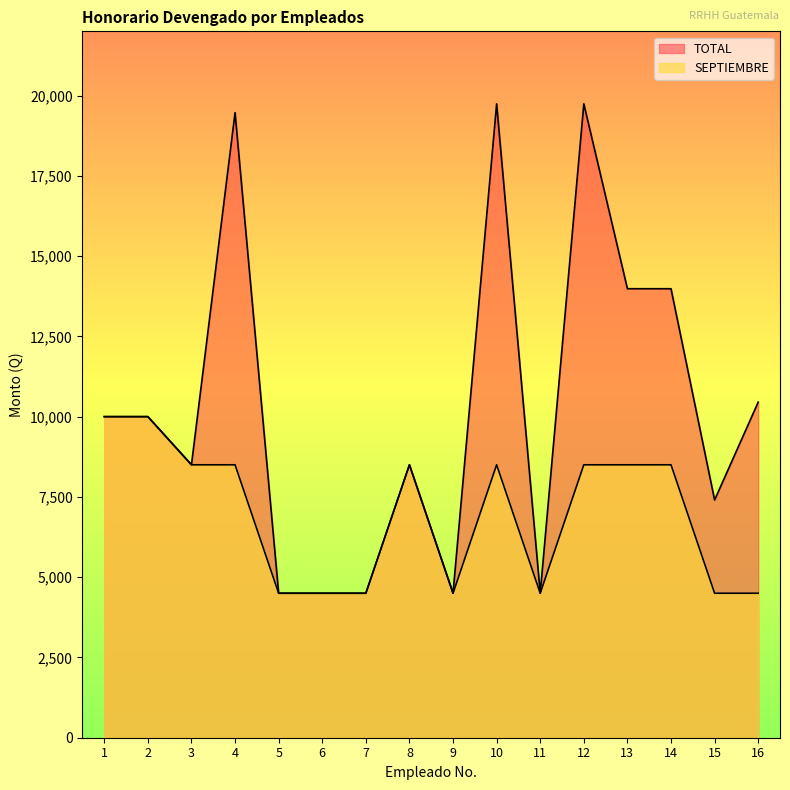

At how many categories does at least one series exceed 14825?

3